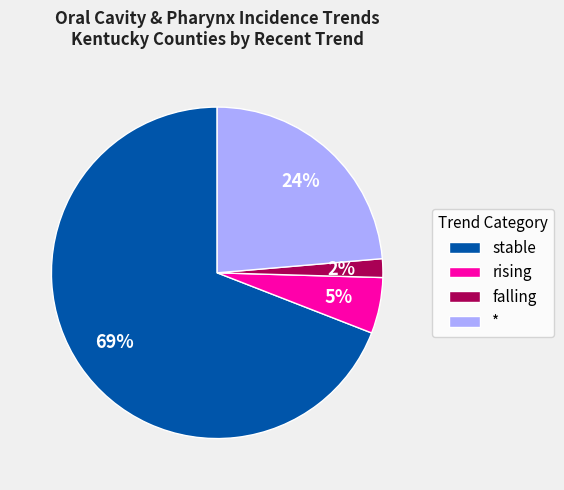

Which category has the biggest portion of the pie?

stable